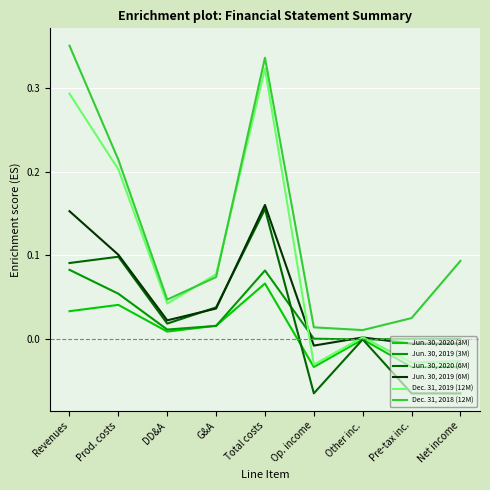

What is the total value across all series at Revenues?

1.0